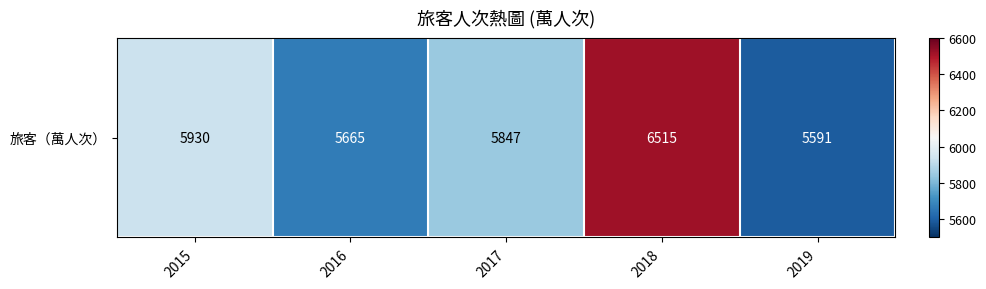

What is the sum of the values at 2017 and 2016?

11512